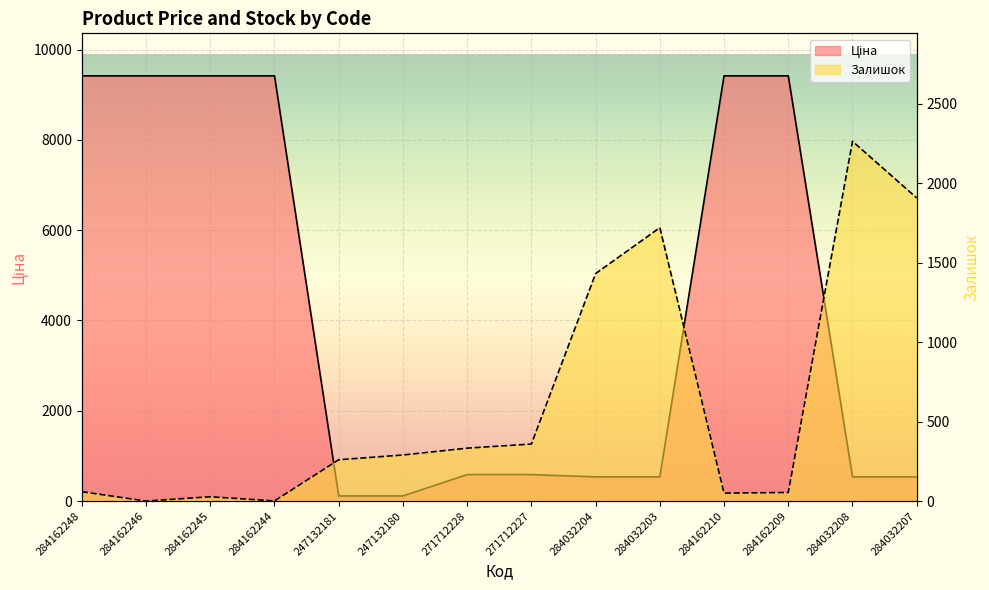

What is the label of the 14th point from the right?

284162248